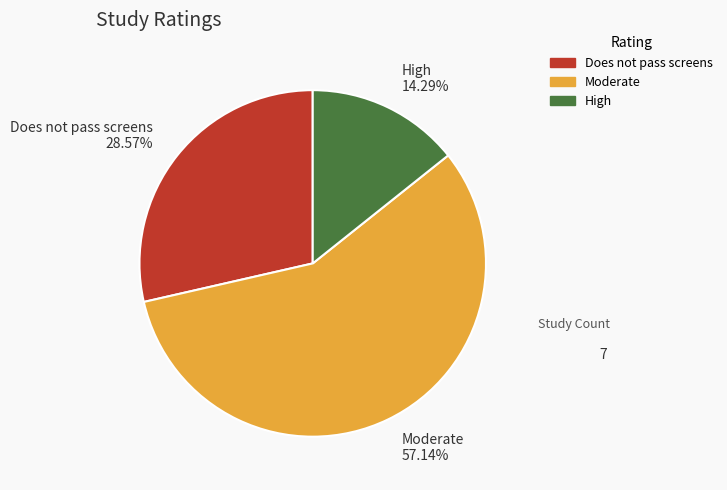

Rank the categories by value from highest to lowest.

Moderate 57.14%, Does not pass screens 28.57%, High 14.29%